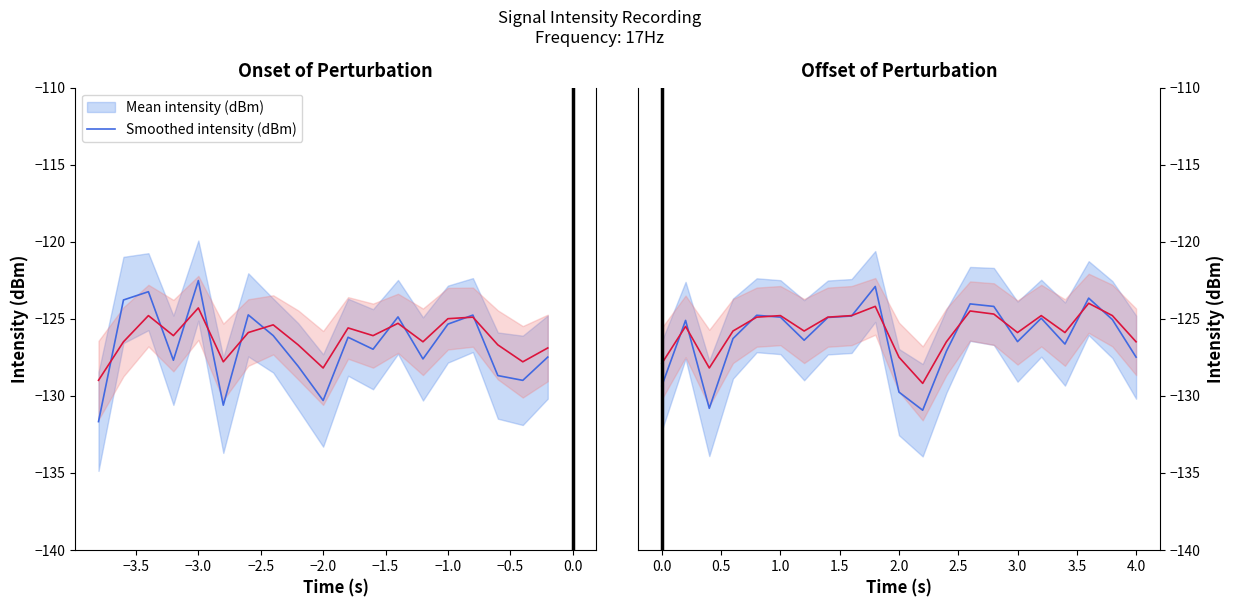

What is the average value of the Mean intensity (dBm) series?

-126.2